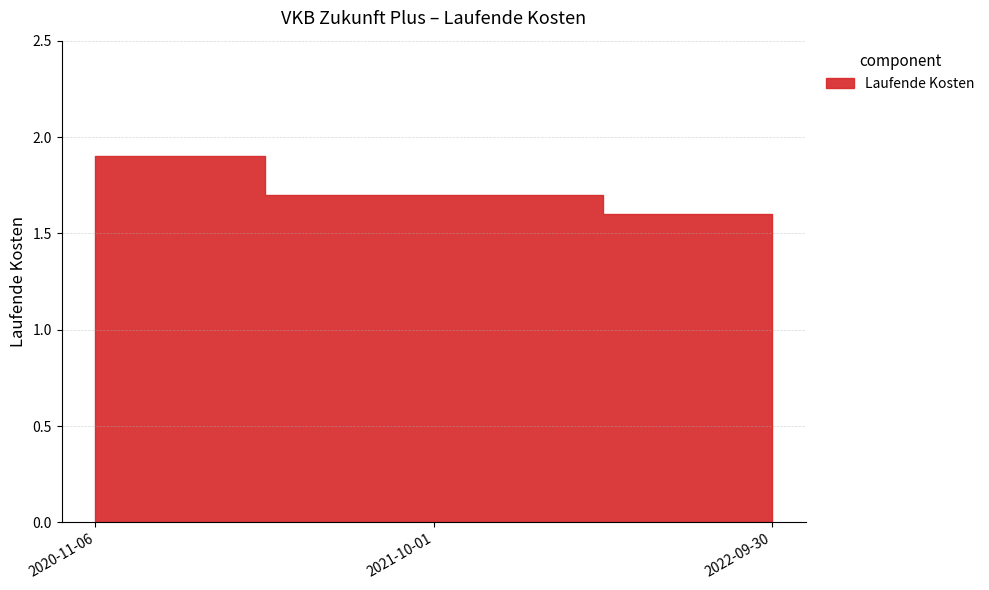

What is the sum of all values?

5.2